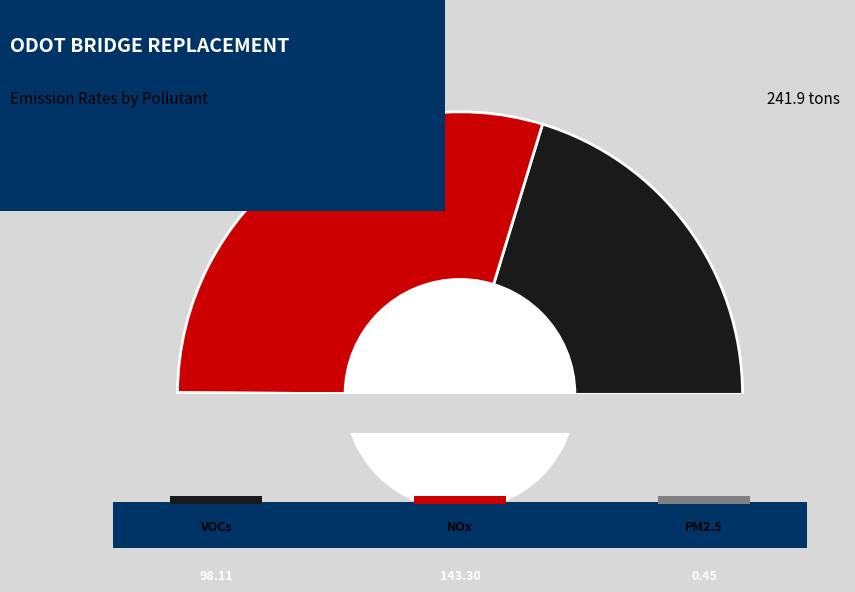

Which category has the smallest portion of the pie?

Particulate Matter (PM2.5)